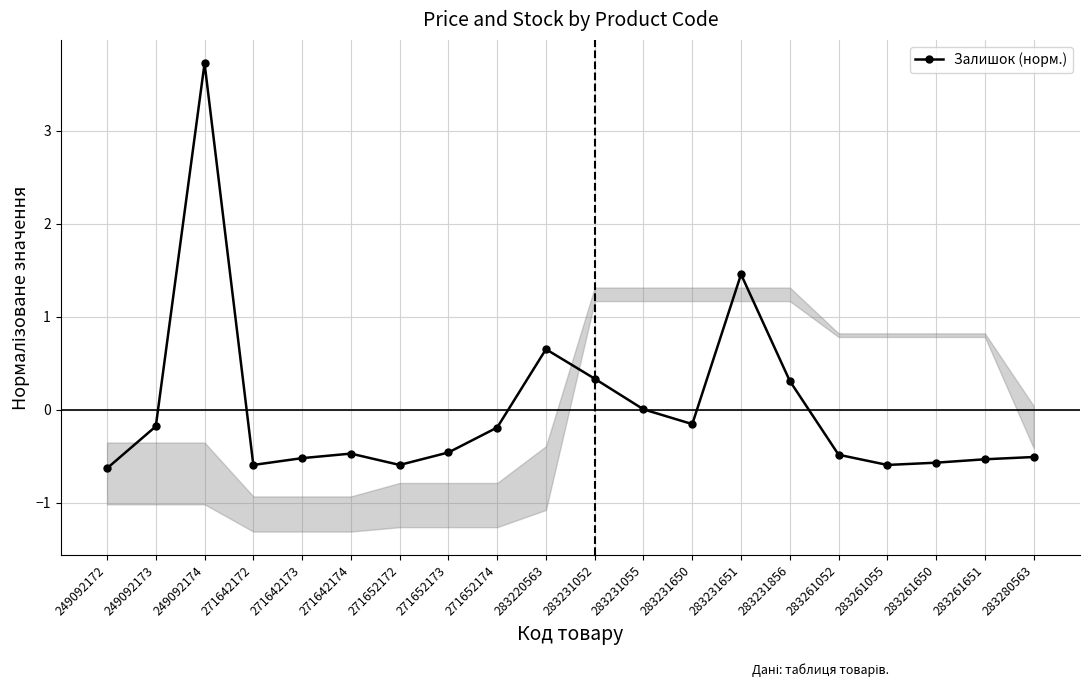

Is it true that the value at 249092172 is -0.8?

False